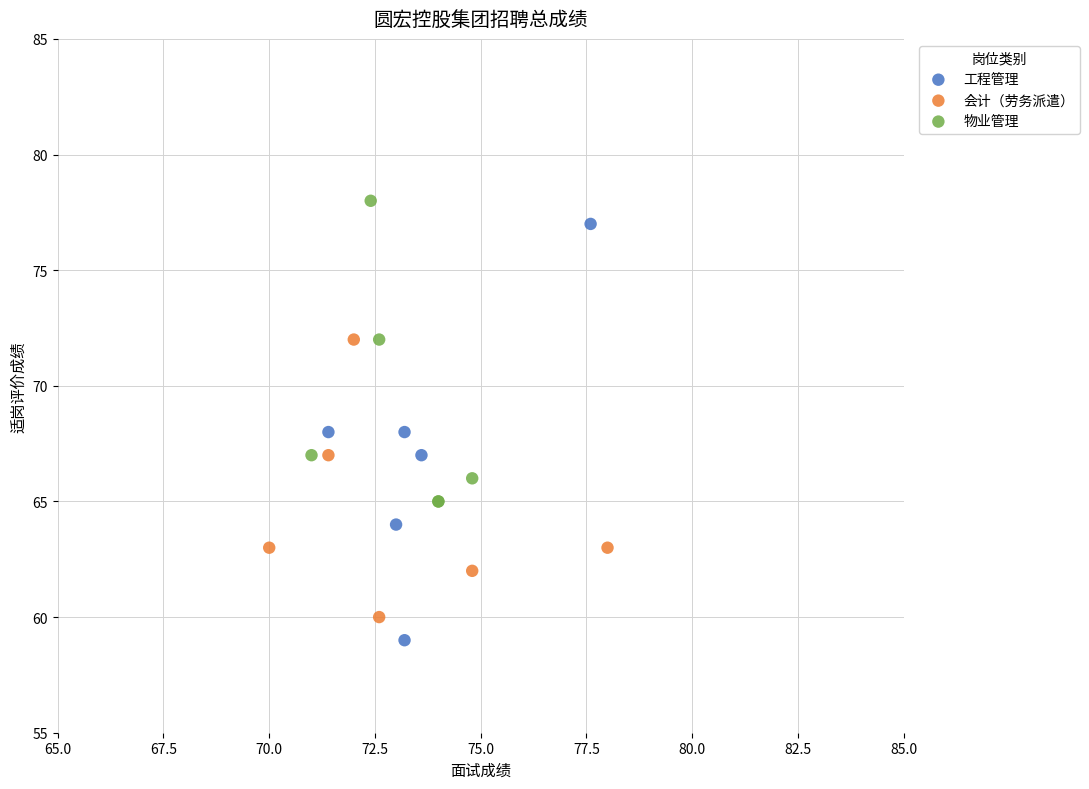

Which series has the largest Y range (max minus min)?

工程管理